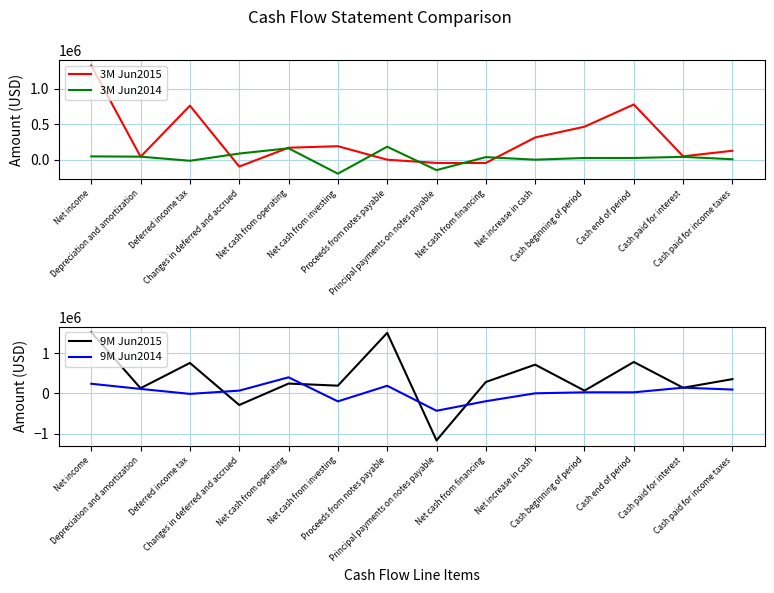

The 9M Jun2014 series shows 396922 at Net cash from operating. True or false?

True